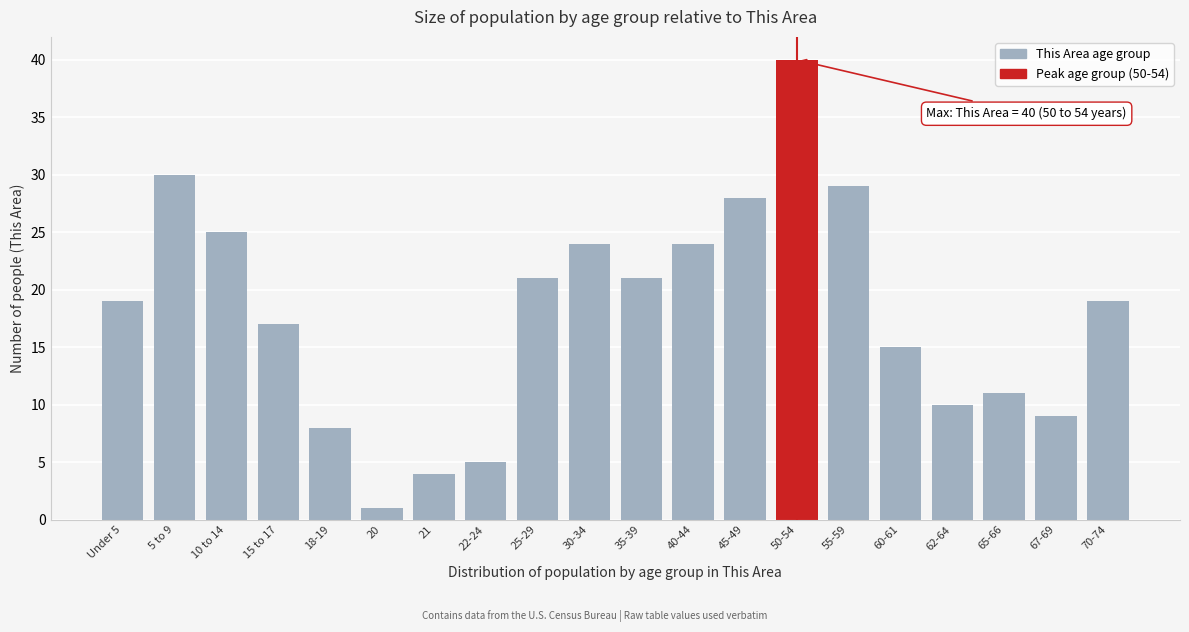

Reading right to left, list all the values displayed in this chart.

70-74=19	67-69=9	65-66=11	62-64=10	60-61=15	55-59=29	50-54=40	45-49=28	40-44=24	35-39=21	30-34=24	25-29=21	22-24=5	21=4	20=1	18-19=8	15 to 17=17	10 to 14=25	5 to 9=30	Under 5=19